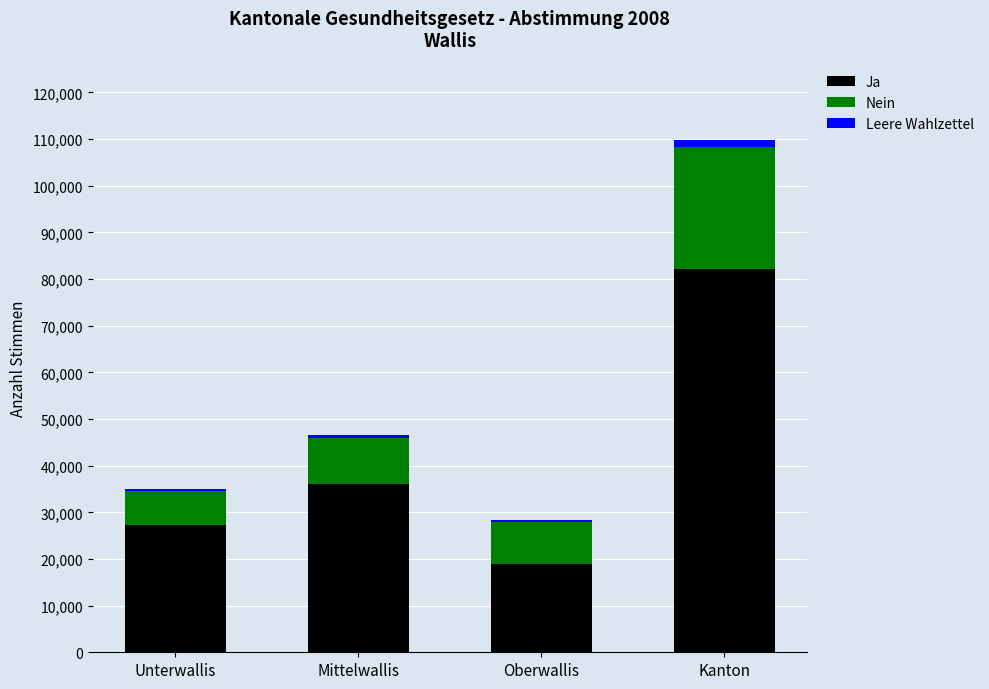

Which category has the highest value in the Ja series?

Kanton